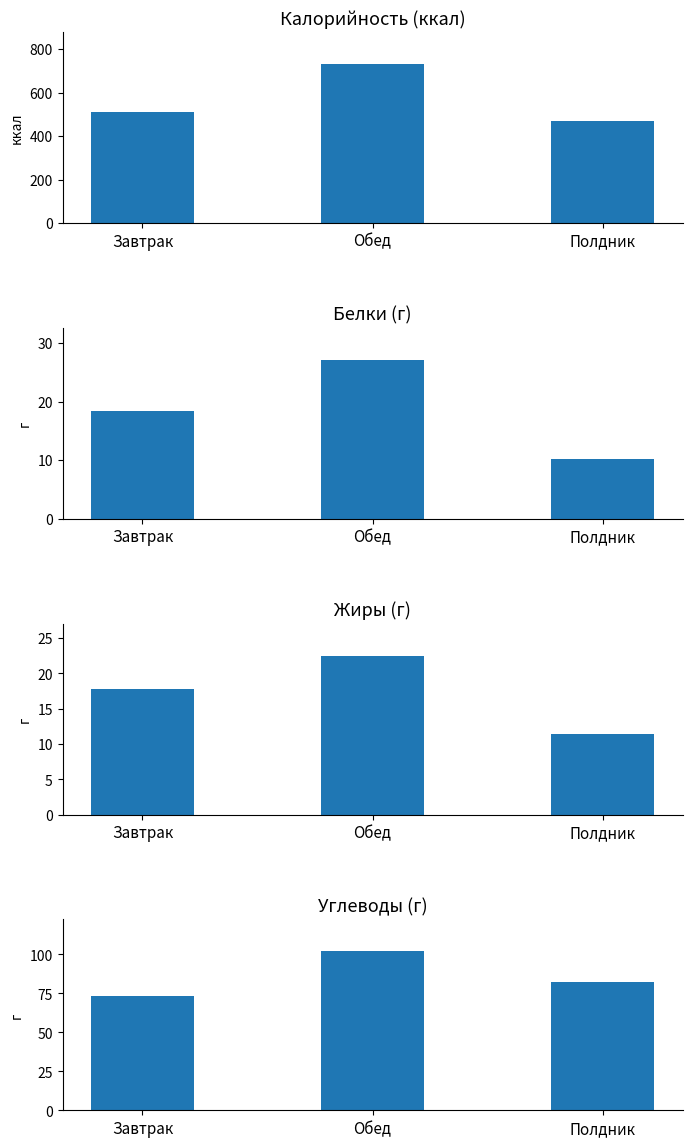

List the series in order of their peak value, highest first.

Калорийность, Углеводы, Белки, Жиры